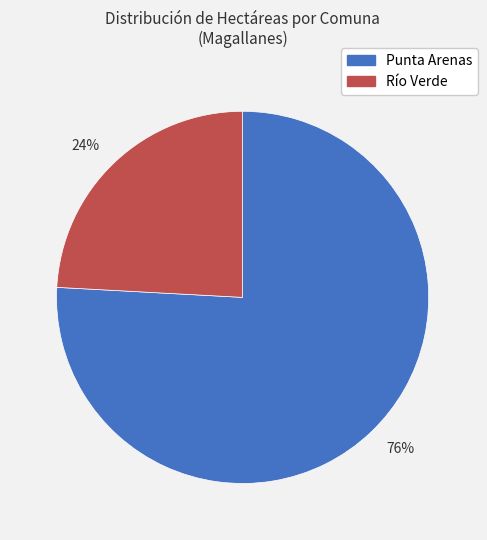

Between 24% and 76%, which is larger?

76%